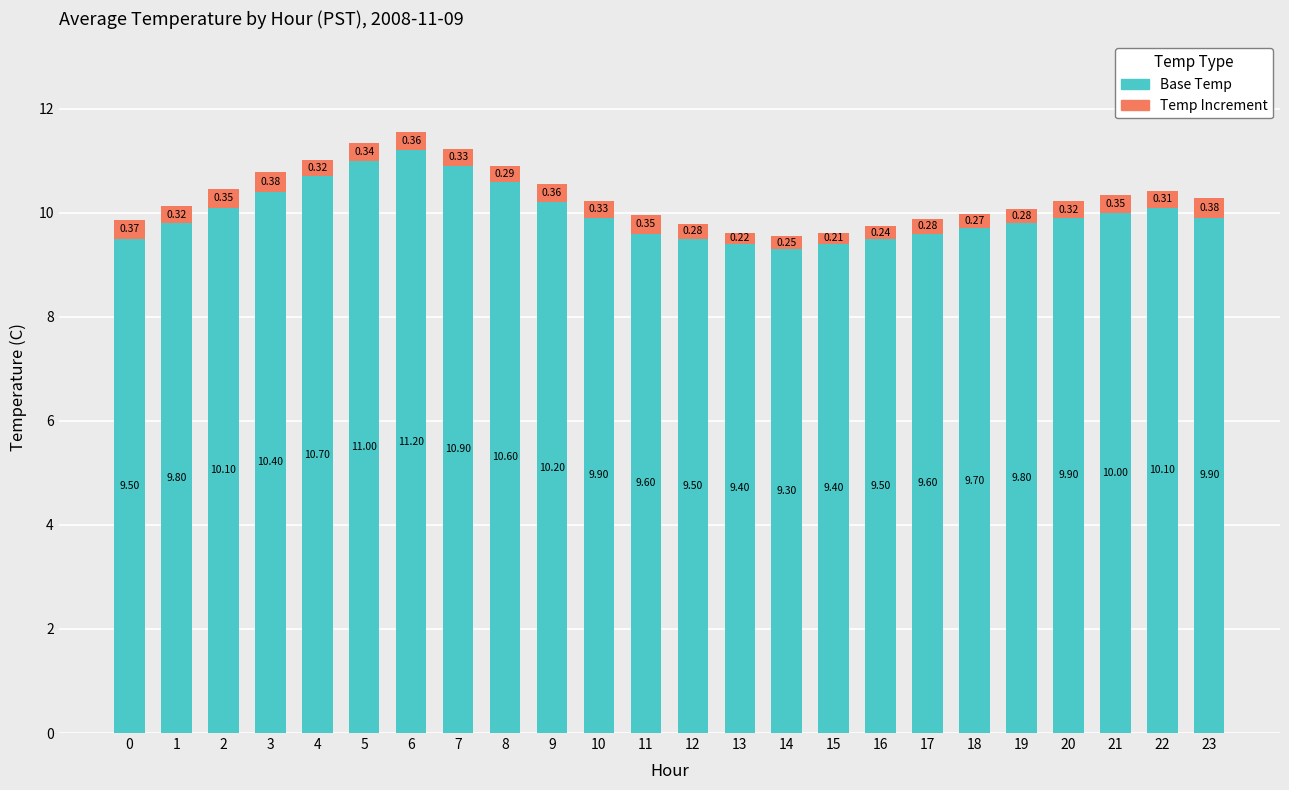

What is the sum of the Base Temp values at 0 and 7?

20.4